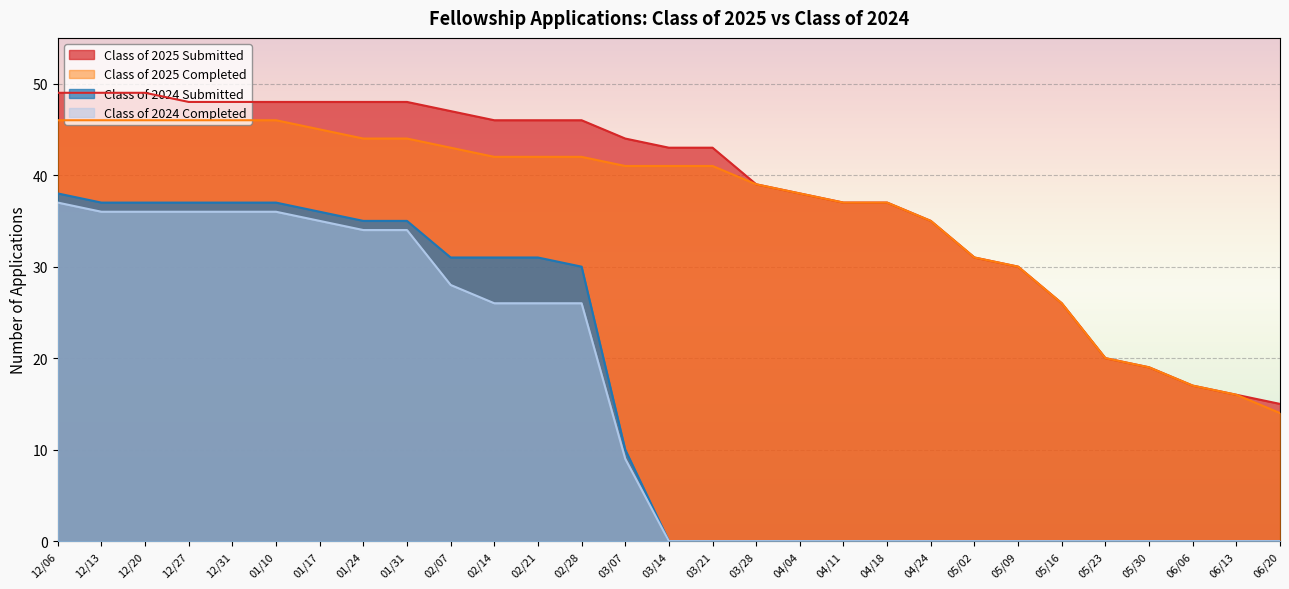

What is the maximum value shown in the chart?

49